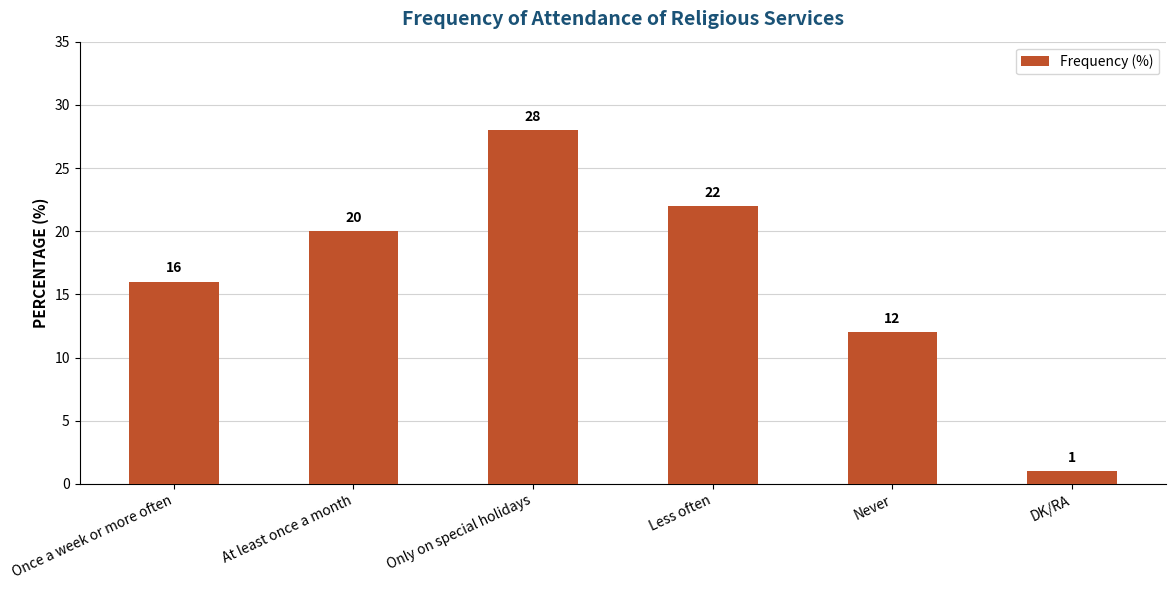

Reading left to right, extract all data points from this chart.

Once a week or more often=16	At least once a month=20	Only on special holidays=28	Less often=22	Never=12	DK/RA=1